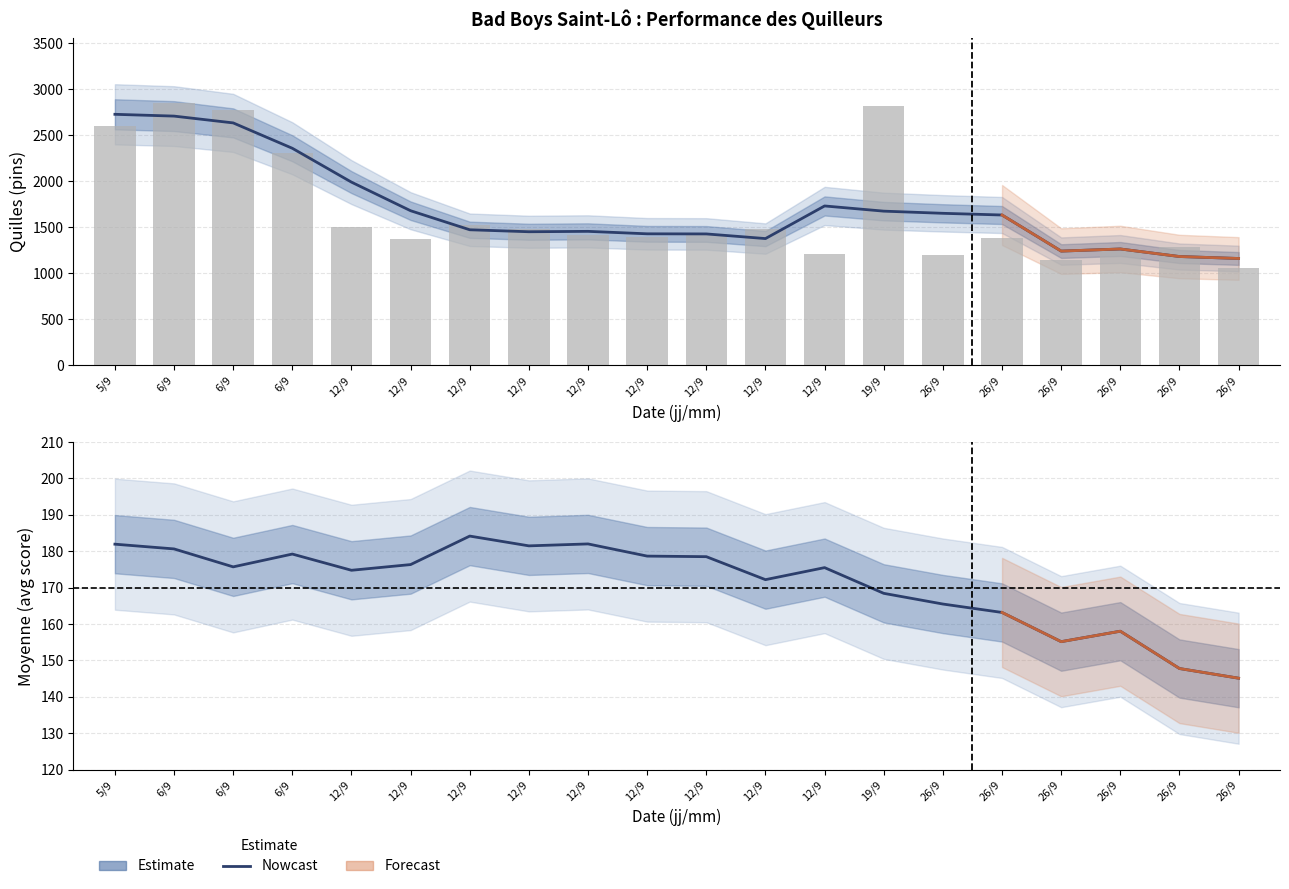

At which category does the chart reach its minimum across all series?

26/9